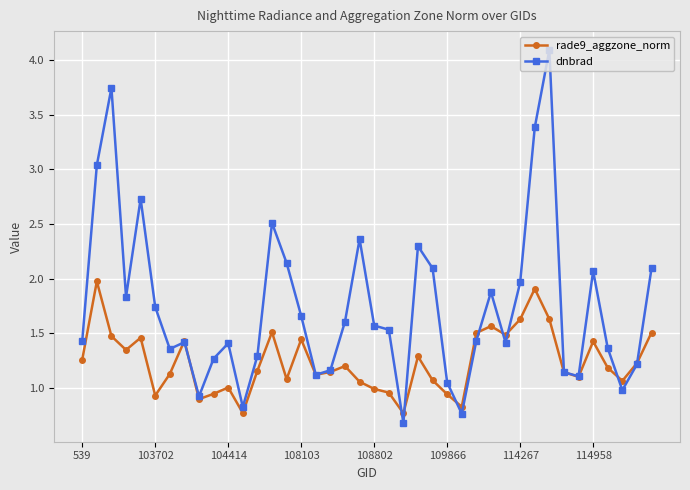

What is the value of the dnbrad point at the 33rd from the left?

4.1